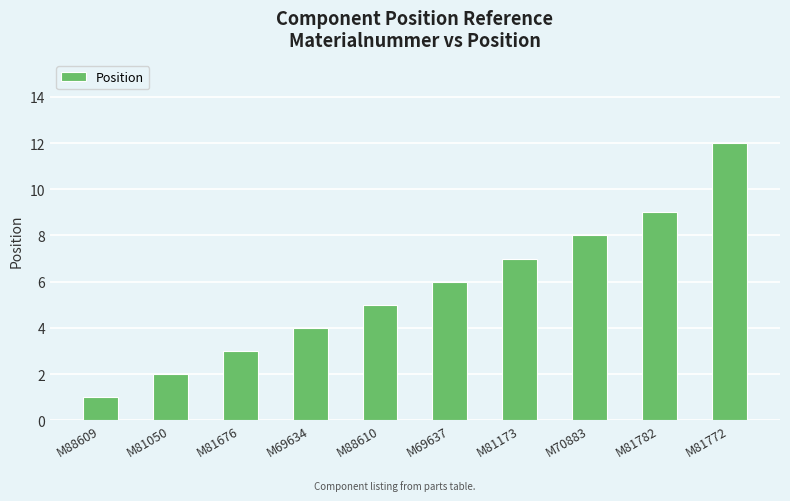

Are the bars horizontal?

No